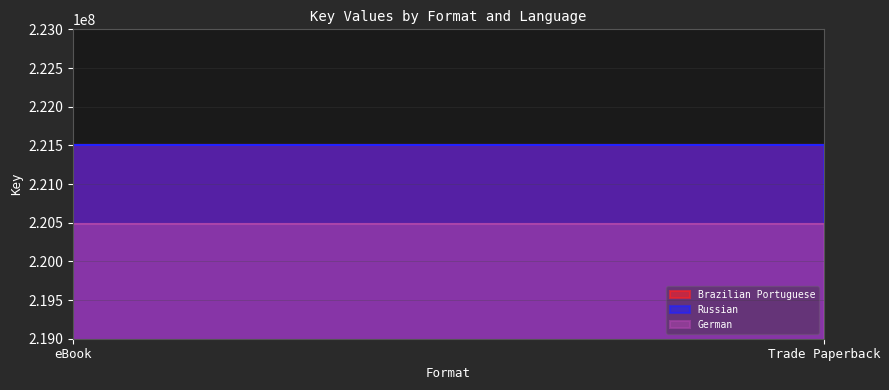

Reading right to left, list all the values displayed in this chart.

Brazilian Portuguese: 221498770	221498770
Russian: 221500586	221500586
German: 220481096	220481096